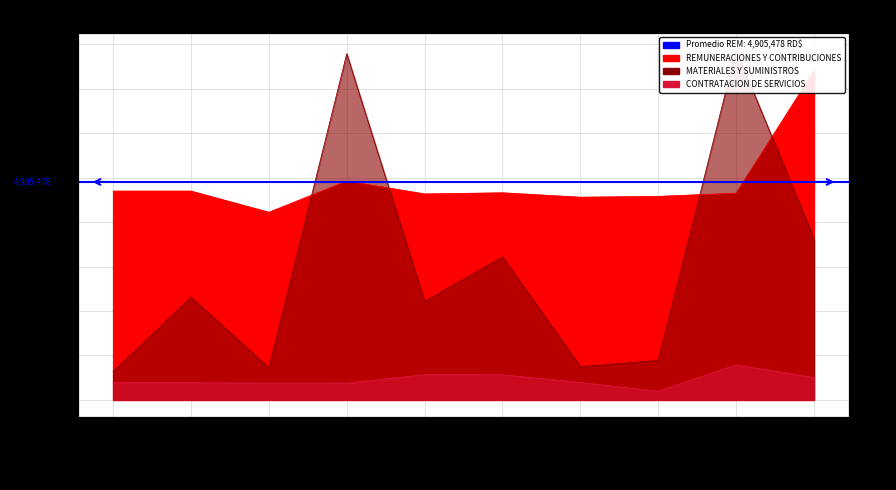

Read the MATERIALES Y SUMINISTROS value at Octubre.

3631526.1